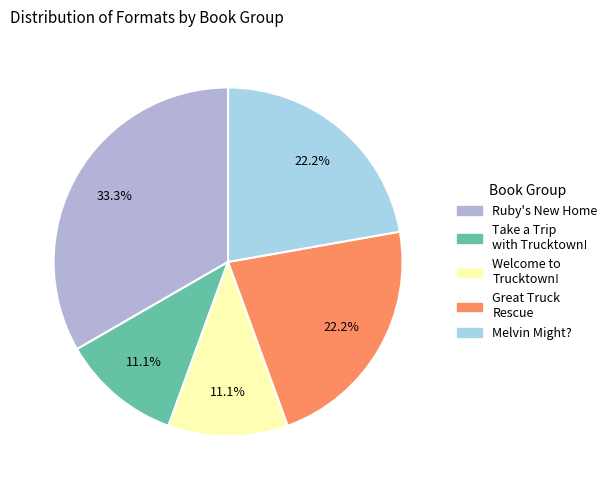

Rank the categories by value from lowest to highest.

Take a Trip with Trucktown! (39580880), Welcome to Trucktown! (39548048), Great Truck Rescue (39549018), Melvin Might? (39549018), Ruby's New Home (66605965)